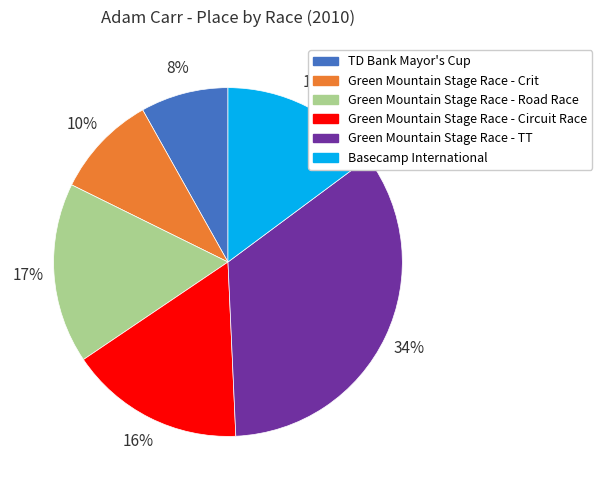

The Green Mountain Stage Race - Crit slice represents 20% of the pie. True or false?

False